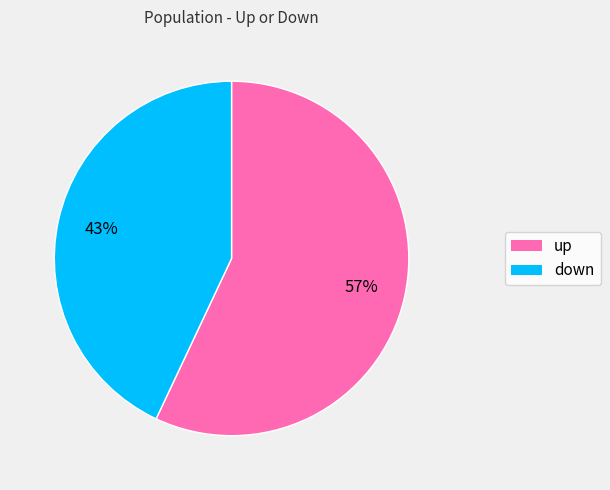

Between up and down, which is larger?

up